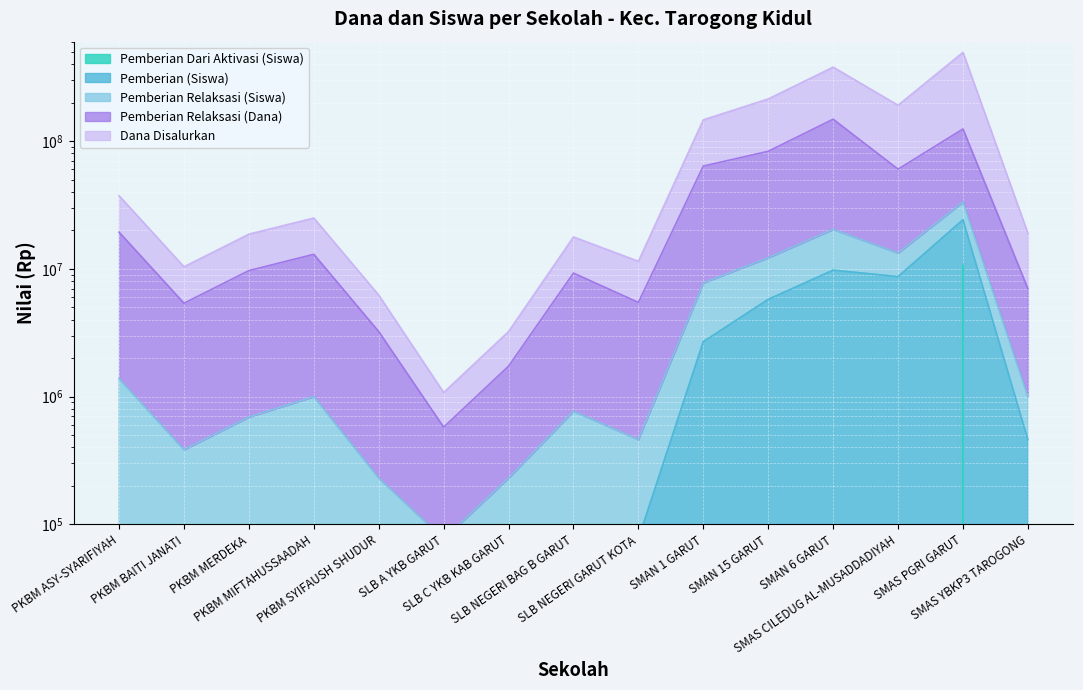

What value does the Dana Disalurkan series have at PKBM MERDEKA?

692307.7